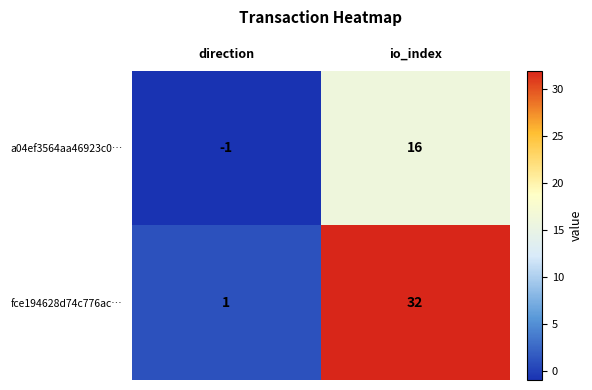

Read the a04ef3564aa46923c0… value at io_index, to the nearest 10.

20